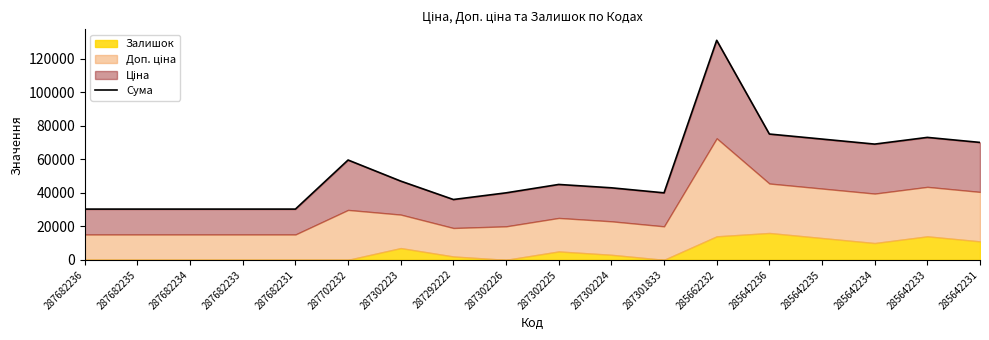

Reading left to right, transcribe all the data shown in this chart.

287682236=30240.0	287682235=30240.0	287682234=30240.0	287682233=30240.0	287682231=30240.0	287702232=59494.5	287302223=46928.3	287292222=35952.7	287302226=39928.3	287302225=44928.3	287302224=42928.3	287301833=39928.3	285662232=130853.1	285642236=74983.0	285642235=71983.0	285642234=68983.0	285642233=72983.0	285642231=69983.0